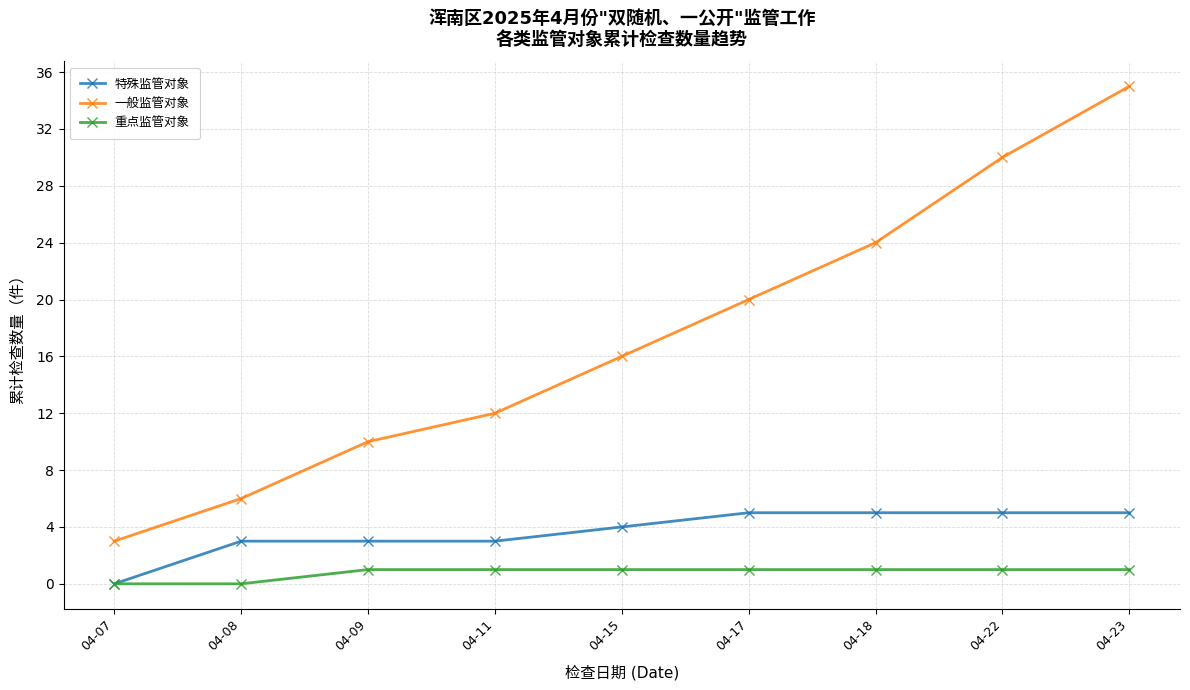

Does the chart display data point markers on the line(s)?

Yes